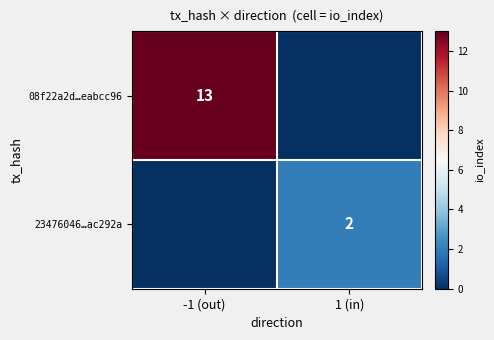

The 08f22a2d…eabcc96 series shows 13 at -1 (out). True or false?

True